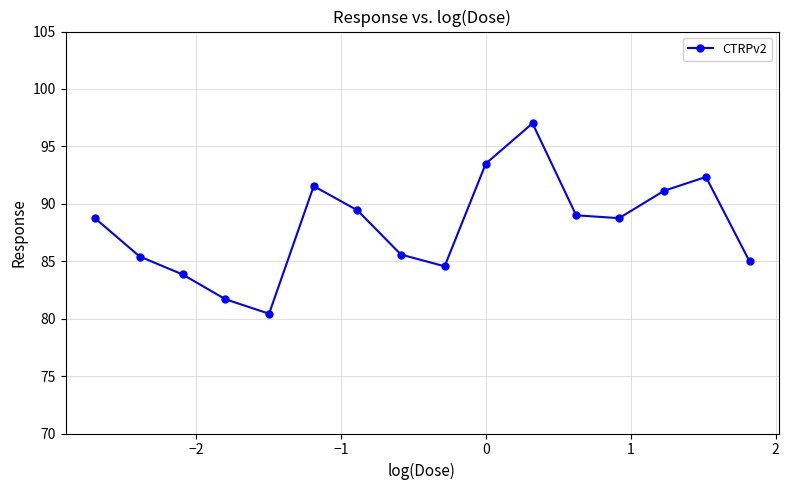

What is the difference between the maximum and minimum values?

16.6